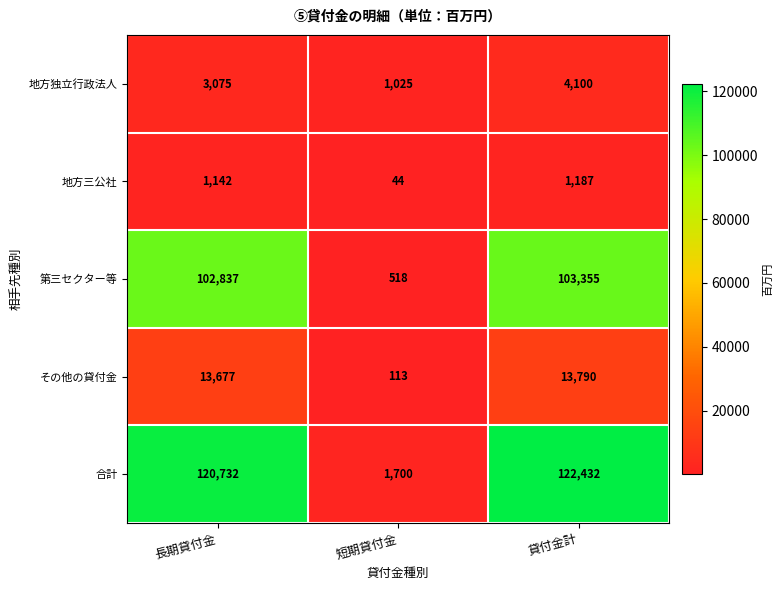

What is the minimum value shown in the chart?

44